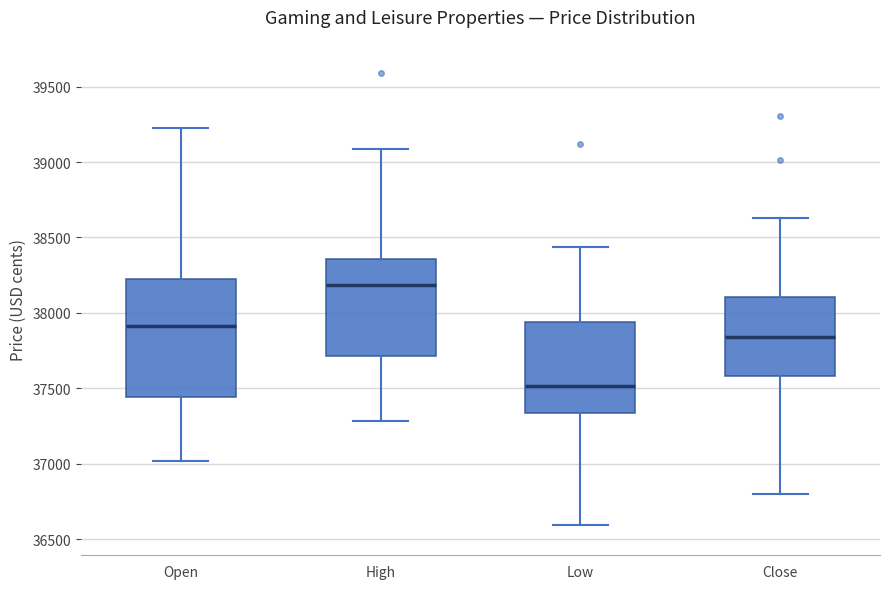

Reading left to right, transcribe this box plot: for each box, give where its median line is, the range the box spans, and where its two whiskers end, as read against the y-axis. The values are not printed on the chart, so give them approximately, as read against the axis.

Open: median 37900, box 37450 to 38250, whiskers 37000 to 39200
High: median 38200, box 37700 to 38350, whiskers 37300 to 39100
Low: median 37500, box 37350 to 37950, whiskers 36600 to 38450
Close: median 37850, box 37600 to 38100, whiskers 36800 to 38650